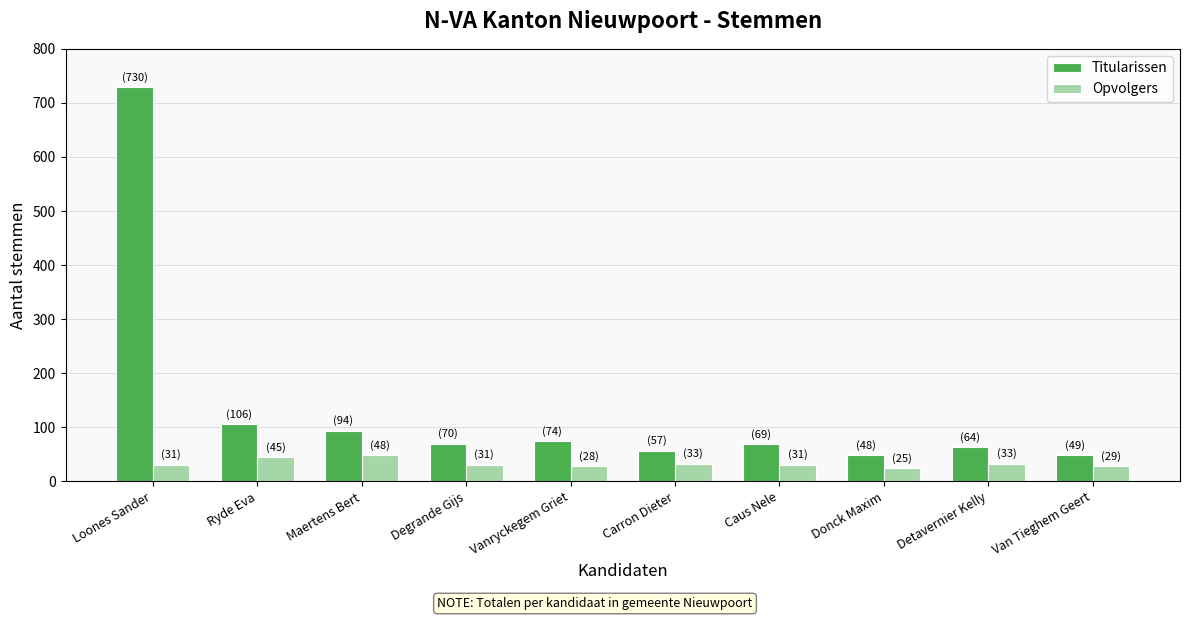

Which series has the largest range (max minus min)?

Titularissen